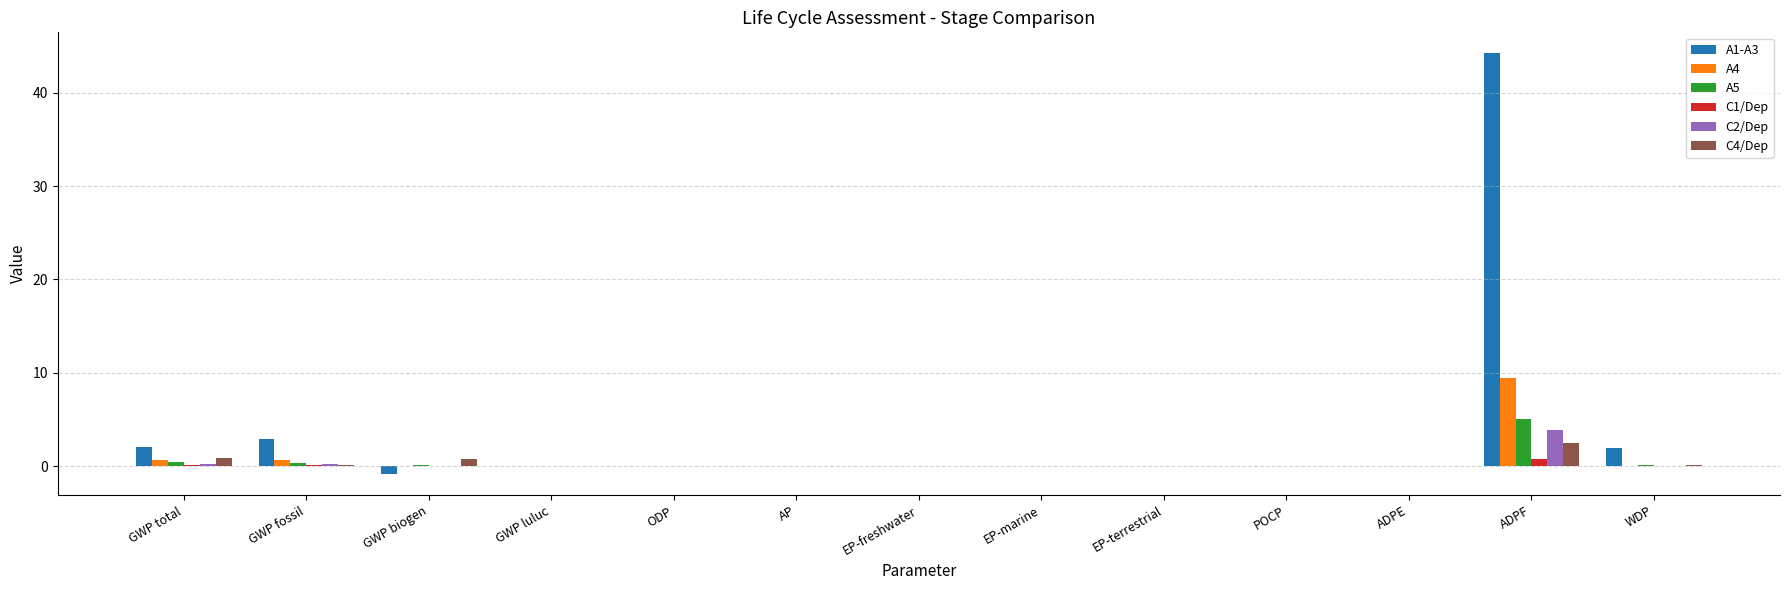

Are the bars horizontal?

No